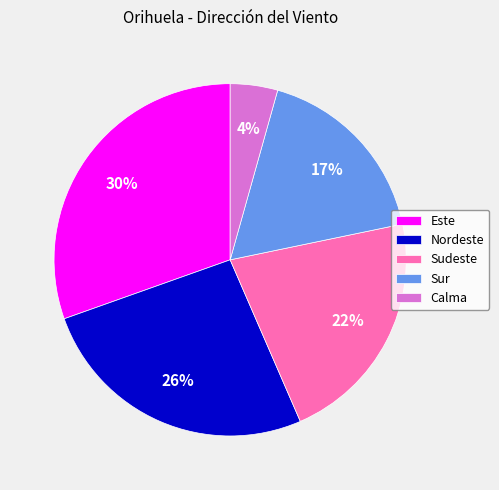

To the nearest percent, what percentage of the pie is Sudeste?

22%